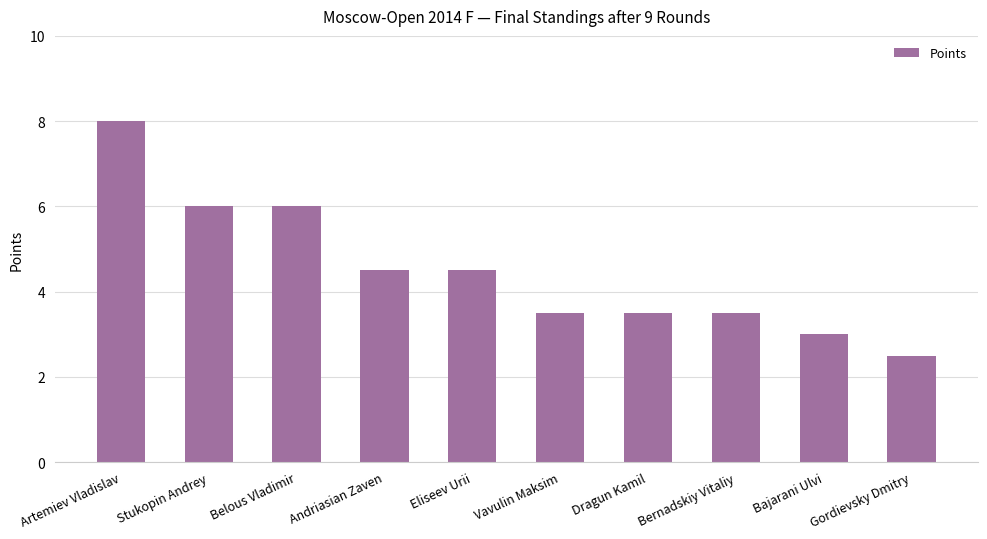

What is the change in value from Andriasian Zaven to Dragun Kamil?

-1.0